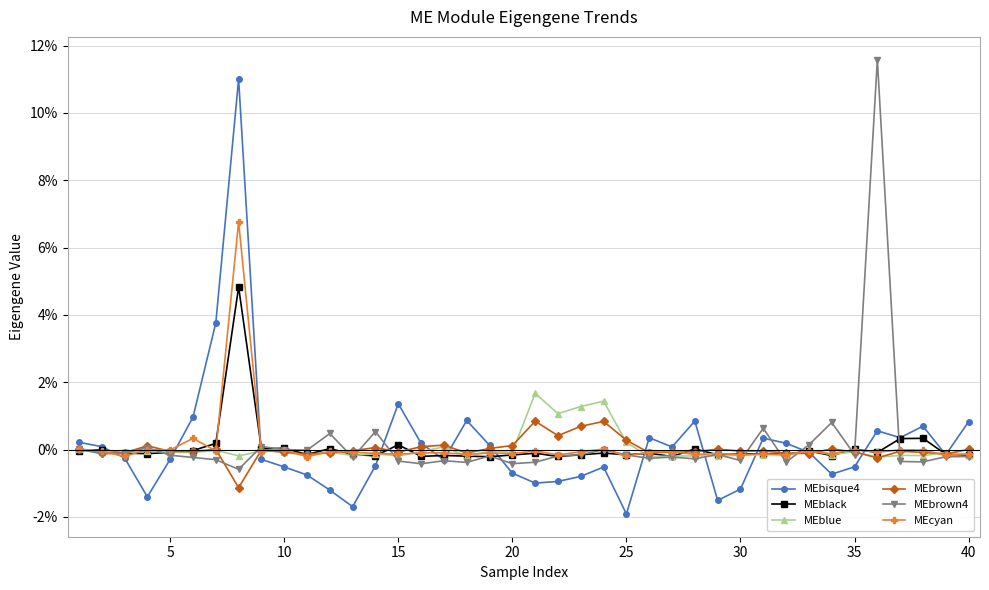

Does the chart display data point markers on the line(s)?

Yes